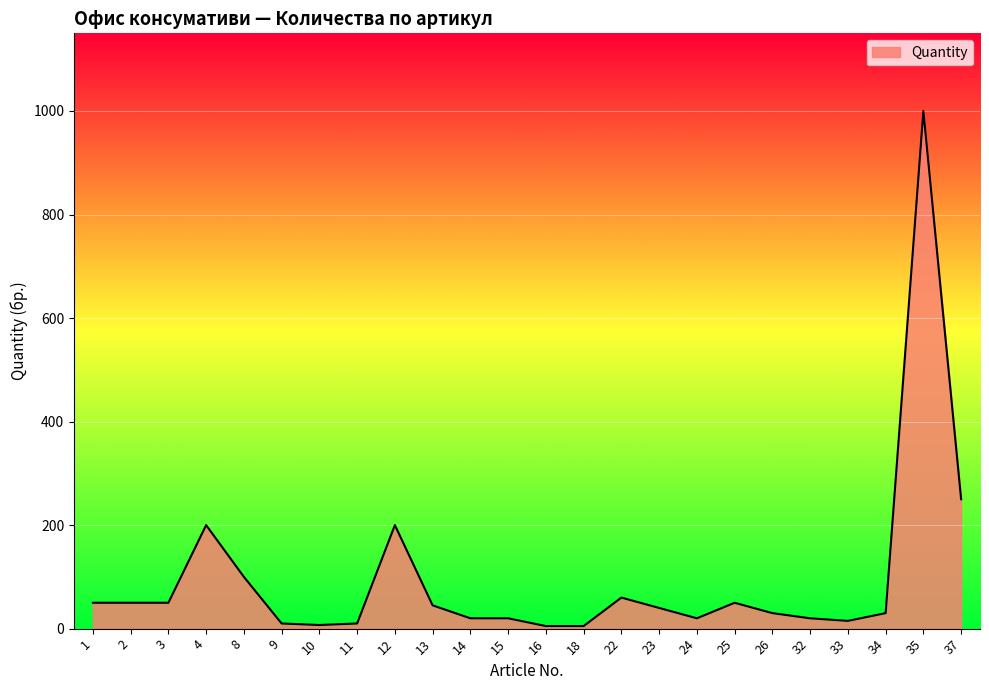

What is the difference between the maximum and minimum values?

995